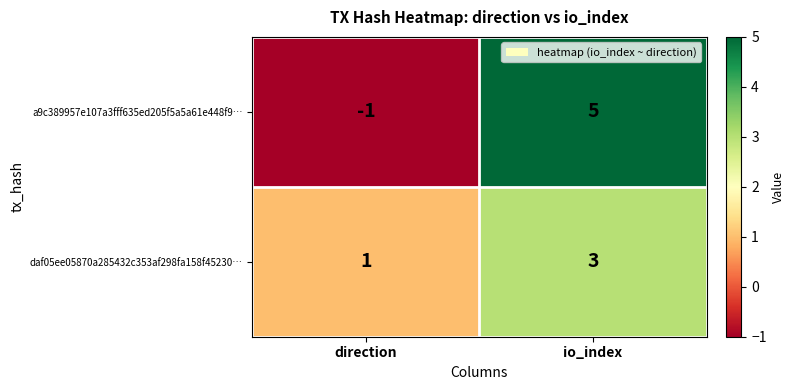

What is the difference between the maximum and minimum values in the a9c389957e107a3fff635ed205f5a5a61e448f9… series?

6